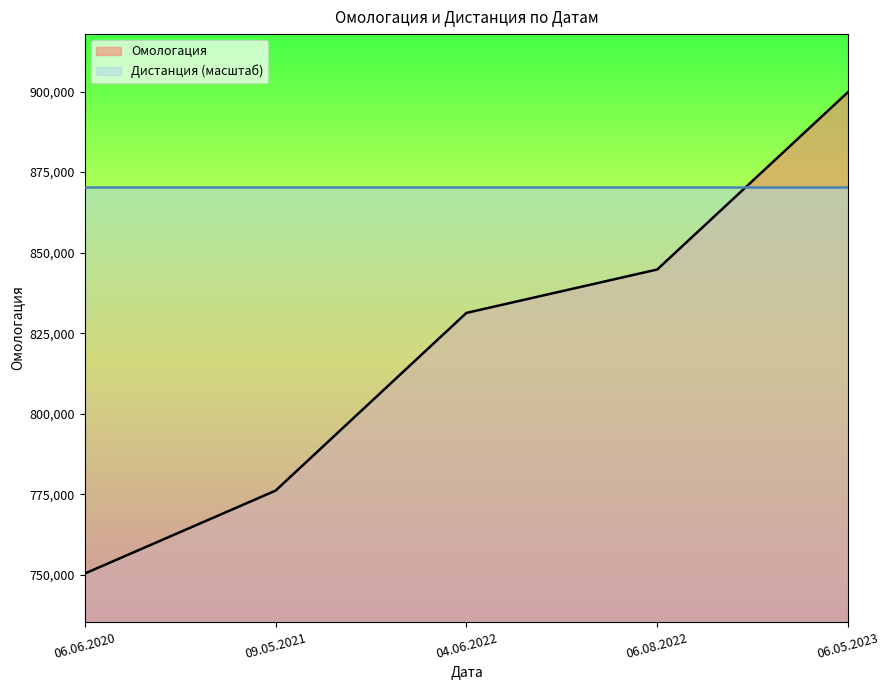

Reading left to right, transcribe all the data shown in this chart.

06.06.2020=750410	09.05.2021=776147	04.06.2022=831293	06.08.2022=844765	06.05.2023=899815